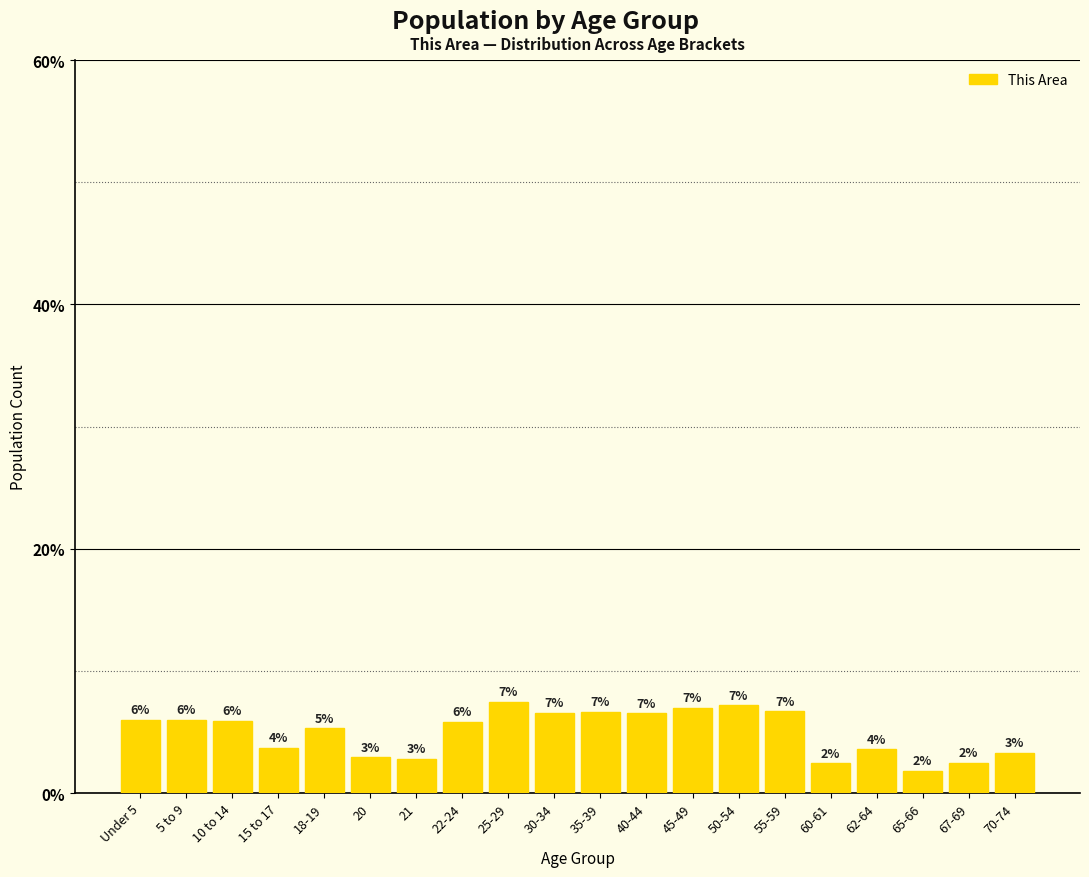

What is the average value?

5.0